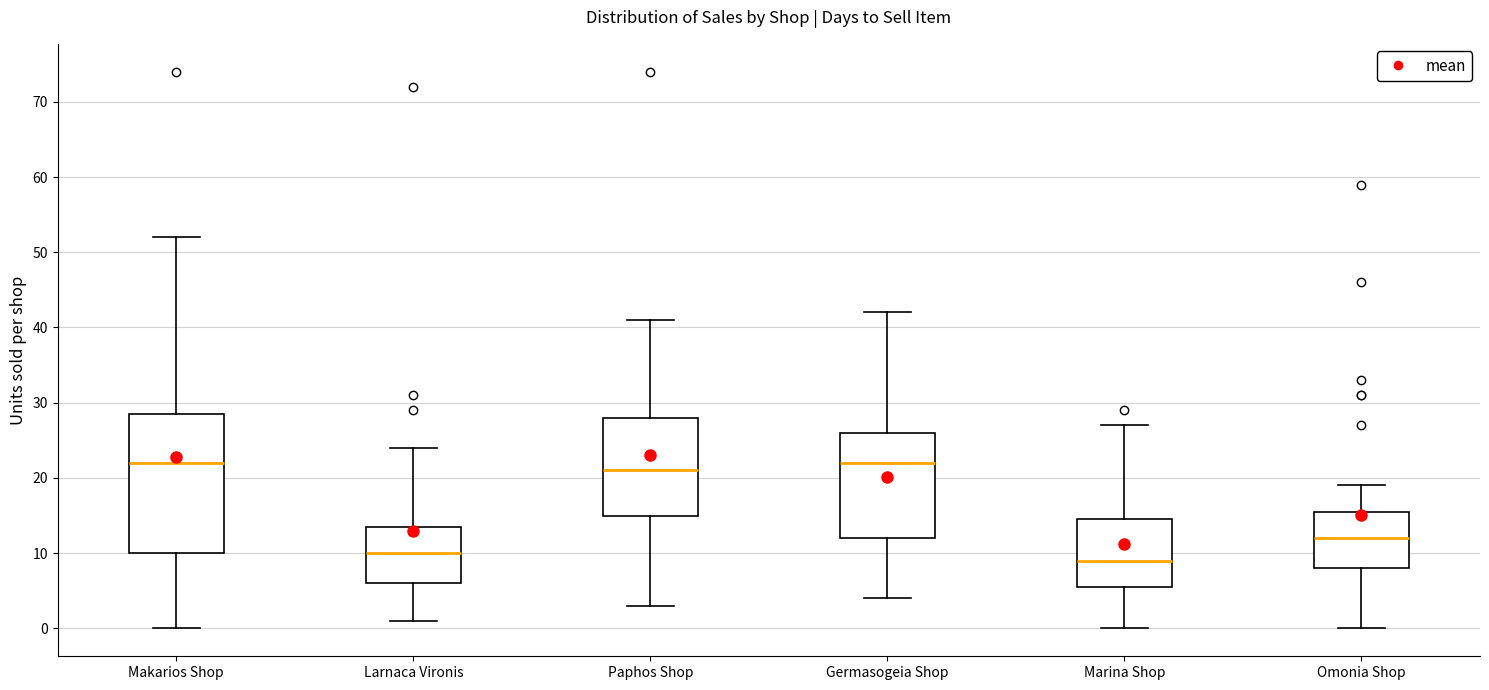

Where does the upper whisker of the box for Paphos Shop end on the y-axis? The values are not printed on the chart, so give them approximately, as read against the axis.

41